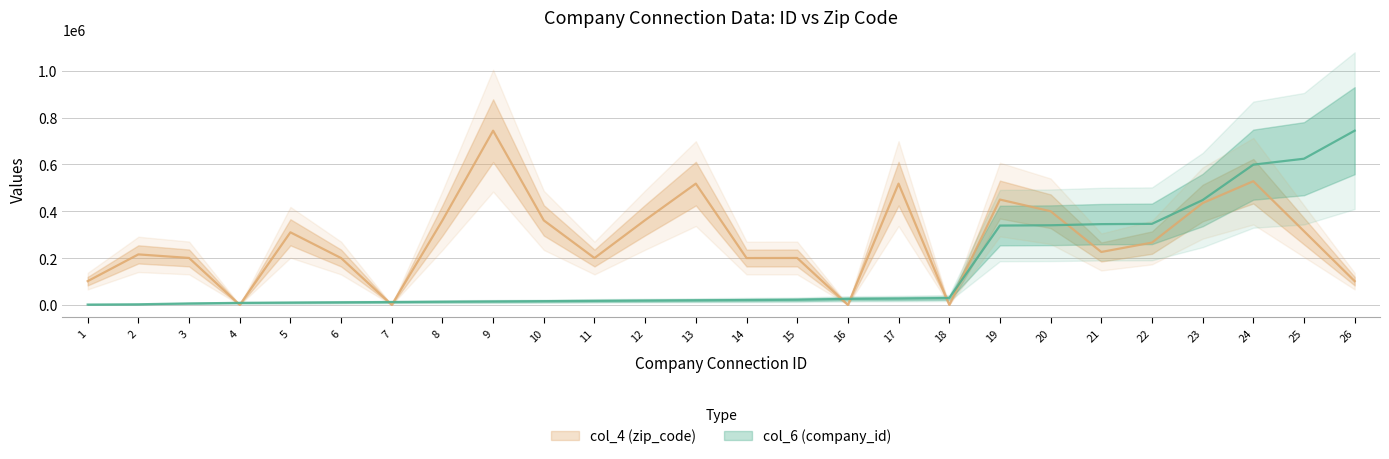

Rank the series by their average value, from lowest to highest.

col_6 (company_id), col_4 (zip_code)